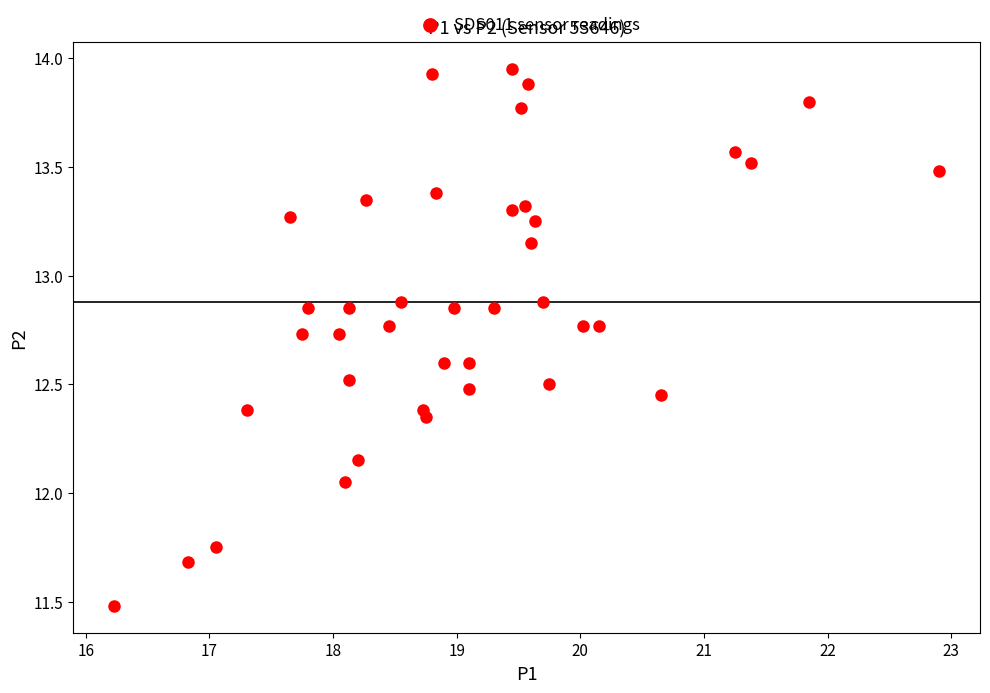

What is the range of Y values (max minus min)?

2.5